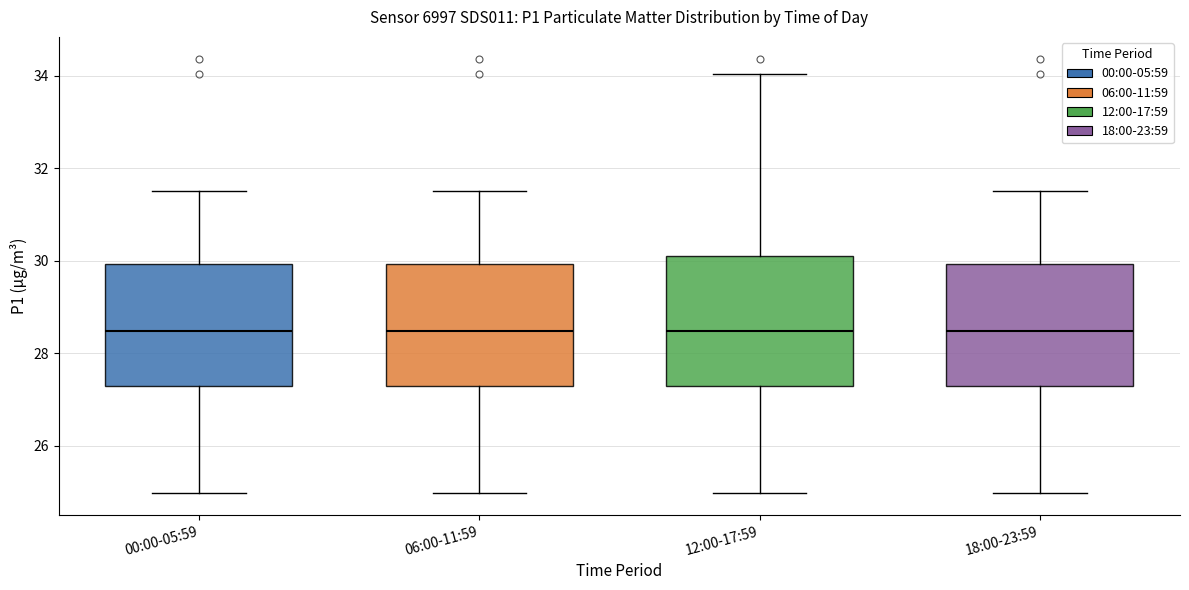

Reading left to right, read every box against the y-axis: the position of its median line, the range the box covers, and the ends of its whiskers. The values are not printed on the chart, so give them approximately, as read against the axis.

00:00-05:59: median 28.4, box 27.2 to 30.0, whiskers 25.0 to 31.6
06:00-11:59: median 28.4, box 27.2 to 30.0, whiskers 25.0 to 31.6
12:00-17:59: median 28.4, box 27.2 to 30.2, whiskers 25.0 to 34.0
18:00-23:59: median 28.4, box 27.2 to 30.0, whiskers 25.0 to 31.6